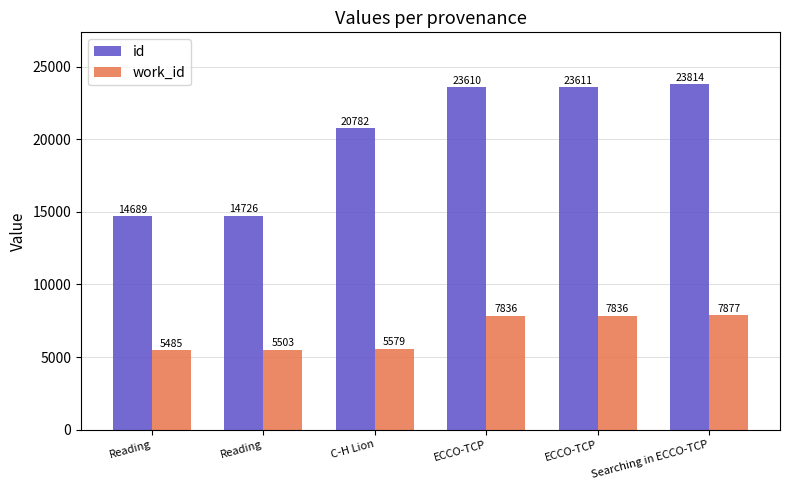

The work_id series shows 13311 at Searching in ECCO-TCP. True or false?

False